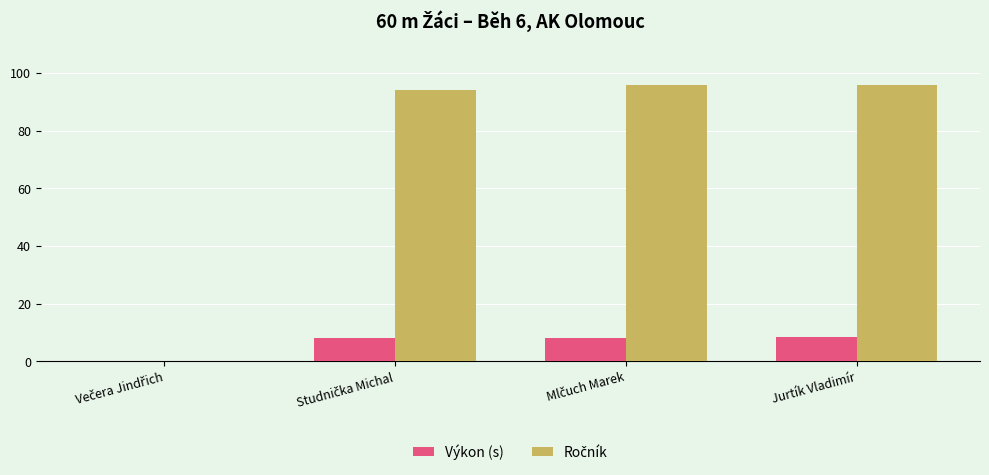

The value of Výkon (s) at Jurtík Vladimír is 2.4. True or false?

False